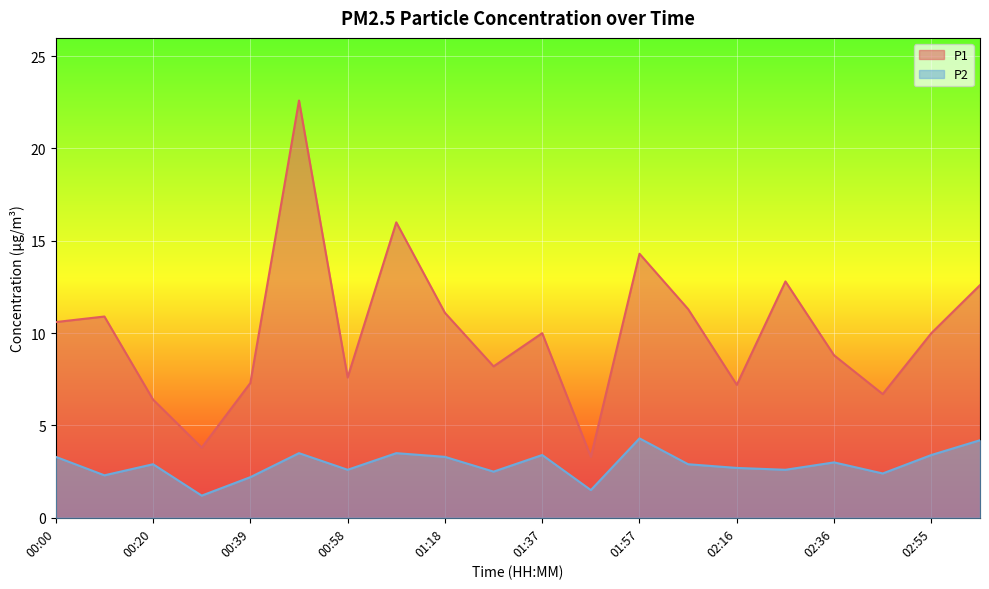

At which category is the sum across all series the highest?

00:49